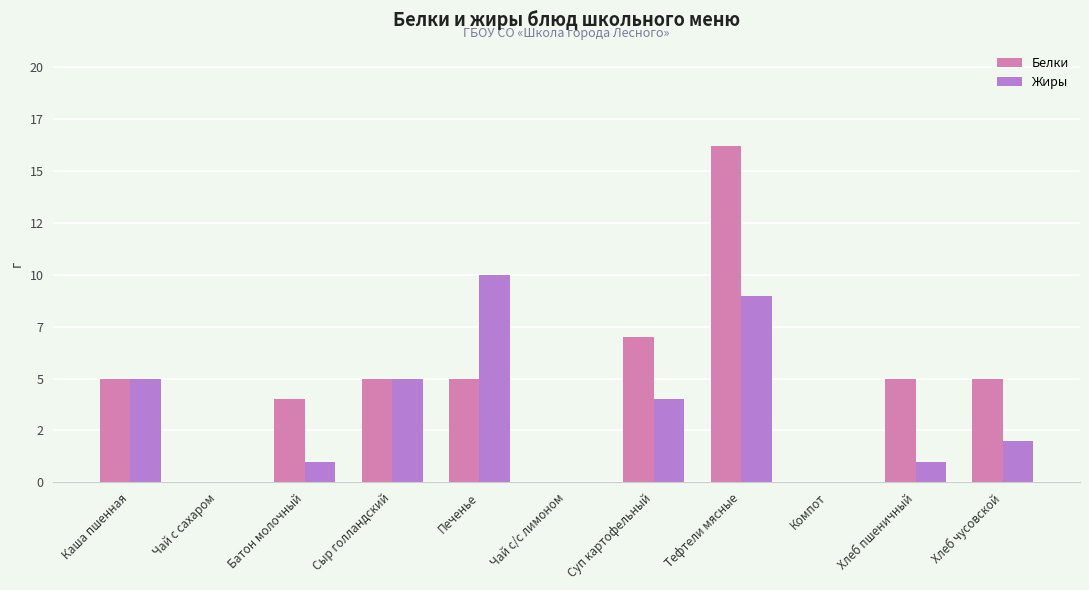

At how many categories does at least one series exceed 2?

8